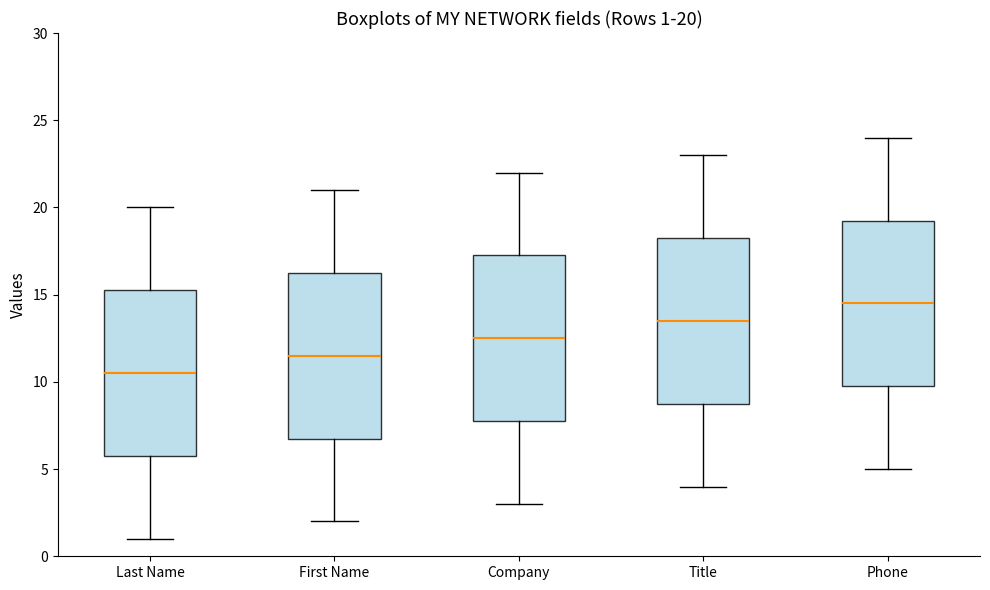

Which box has the highest median line?

Phone